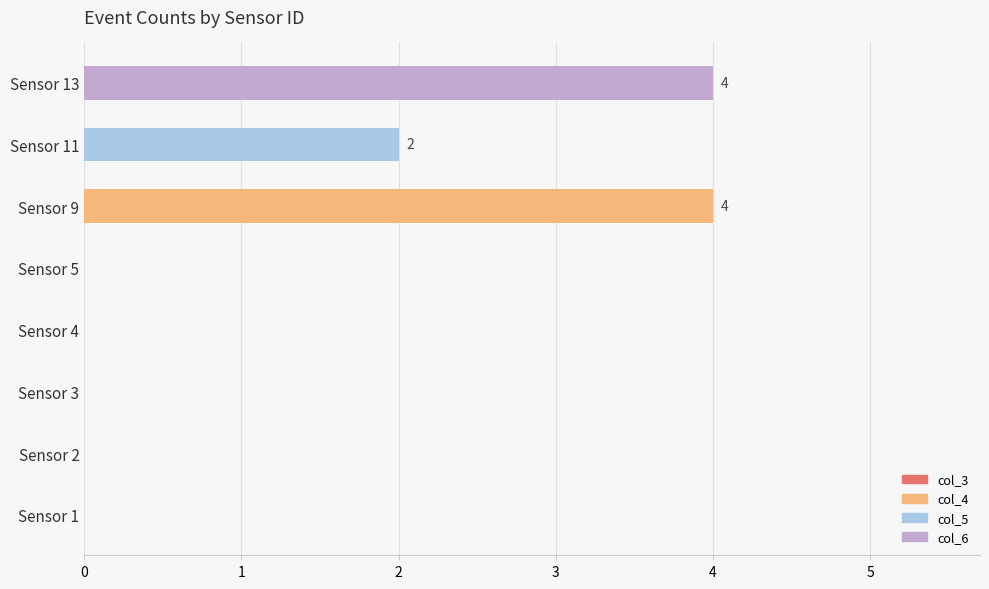

What is the difference between the highest and lowest values at Sensor 11?

1